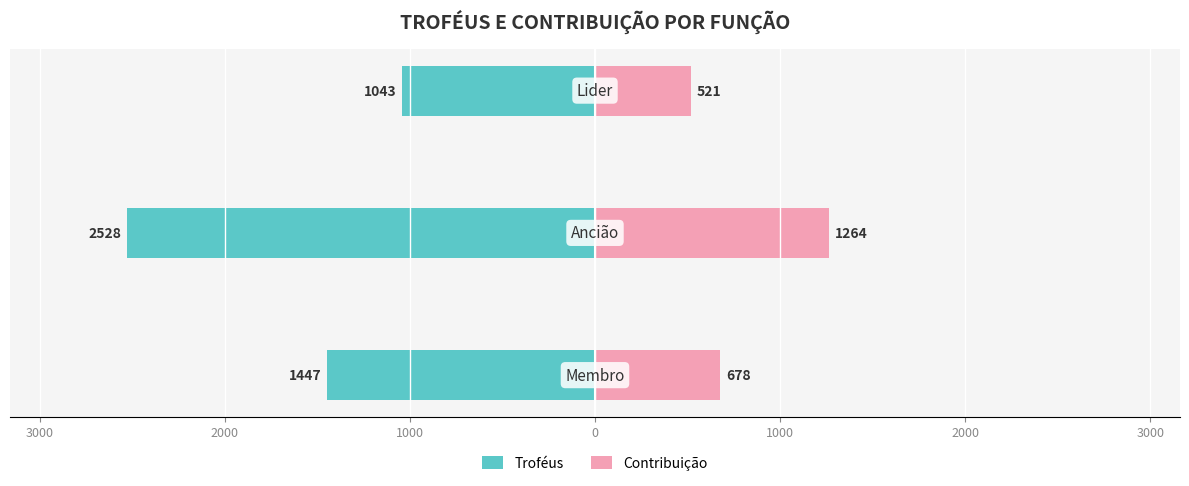

Reading right to left, extract all data points from this chart.

Troféus: 2000=-1043.0	3000=-2528.0	4000=-1446.6
Contribuição: 2000=521.0	3000=1263.7	4000=677.8